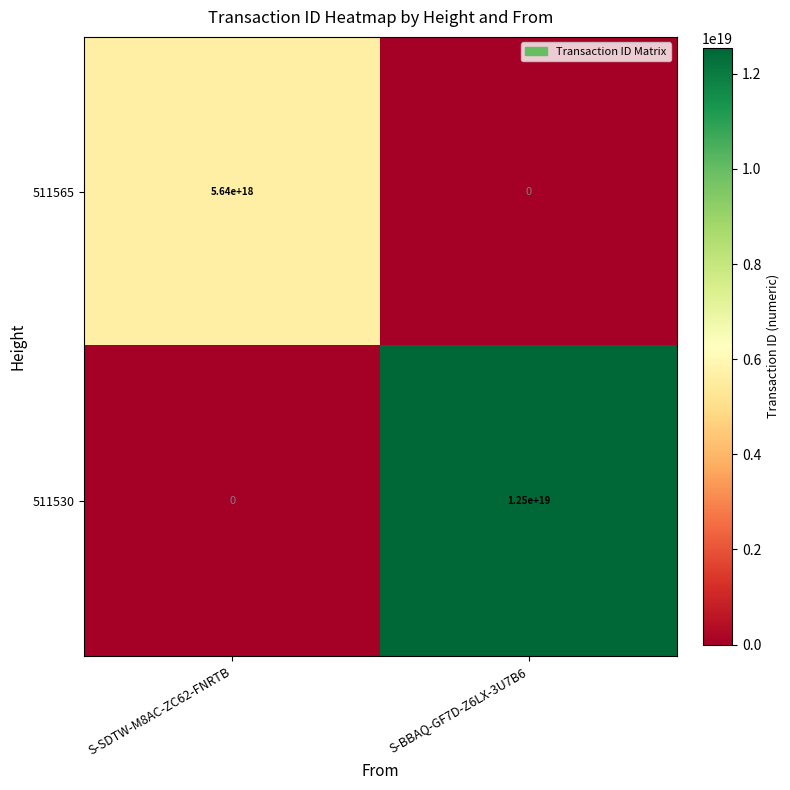

Between S-SDTW-M8AC-ZC62-FNRTB and S-BBAQ-GF7D-Z6LX-3U7B6, which series saw the biggest shift?

511530